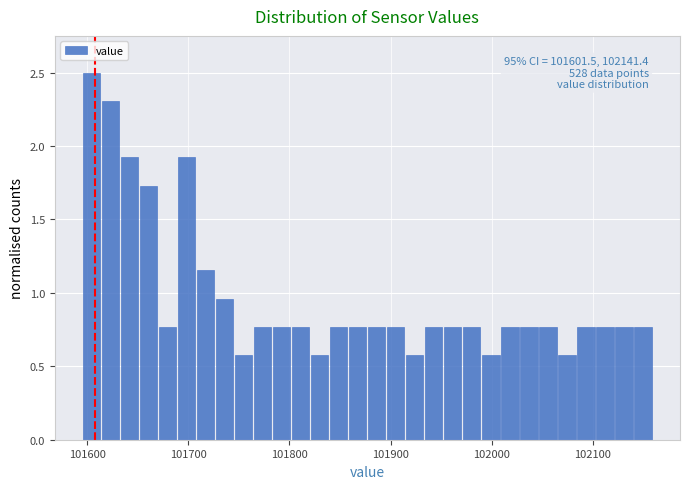

Around what value on the x-axis is the tallest bar? Give the approximate position of its centre, as read against the axis.

101600